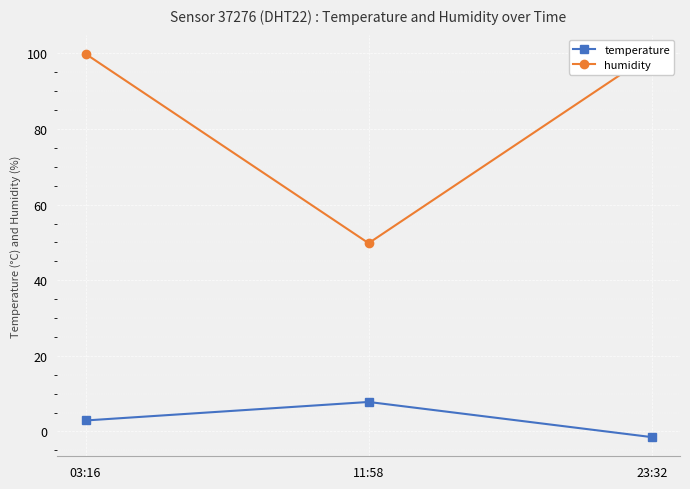

What are all the series names shown in the legend?

temperature, humidity